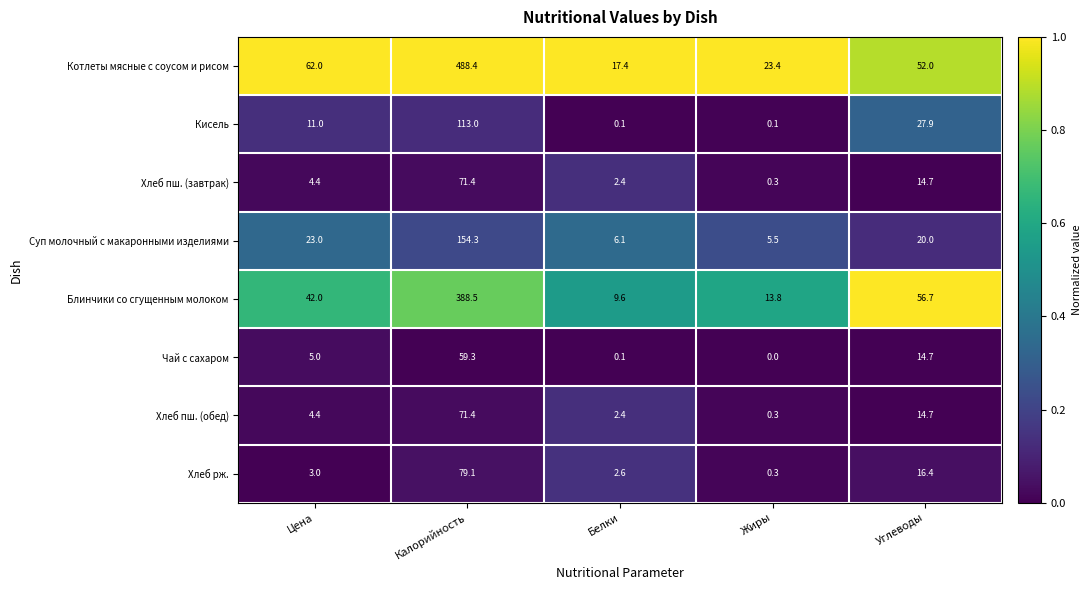

At which category is the sum across all series the highest?

Калорийность